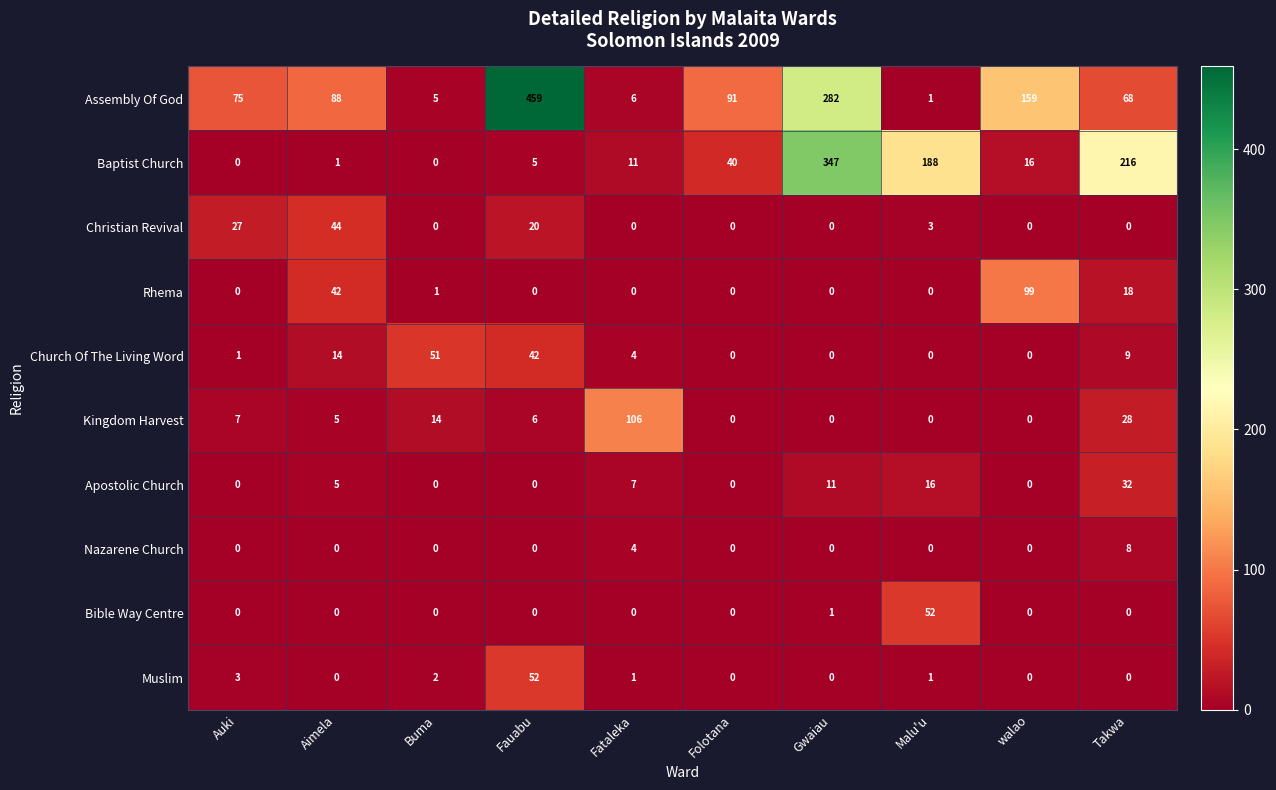

How many Nazarene Church values are between 0 and 1?

8